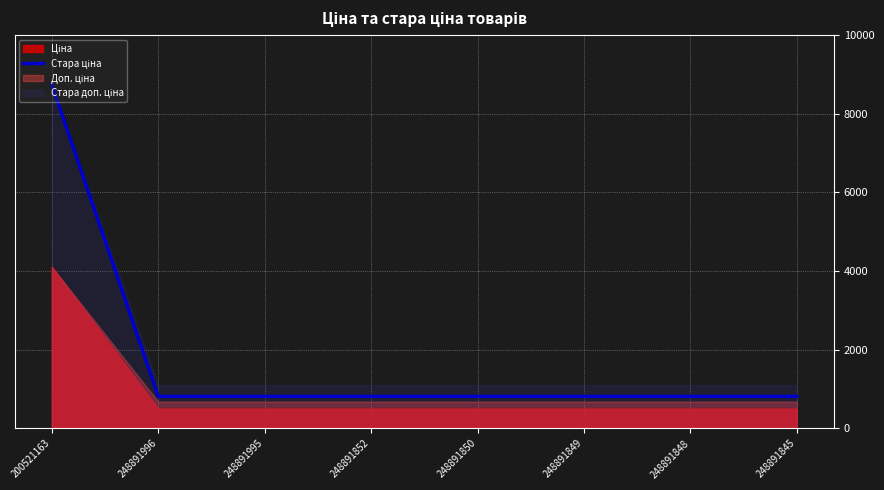

List the labels in order of value, largest first.

200521163, 248891996, 248891995, 248891852, 248891850, 248891849, 248891848, 248891845